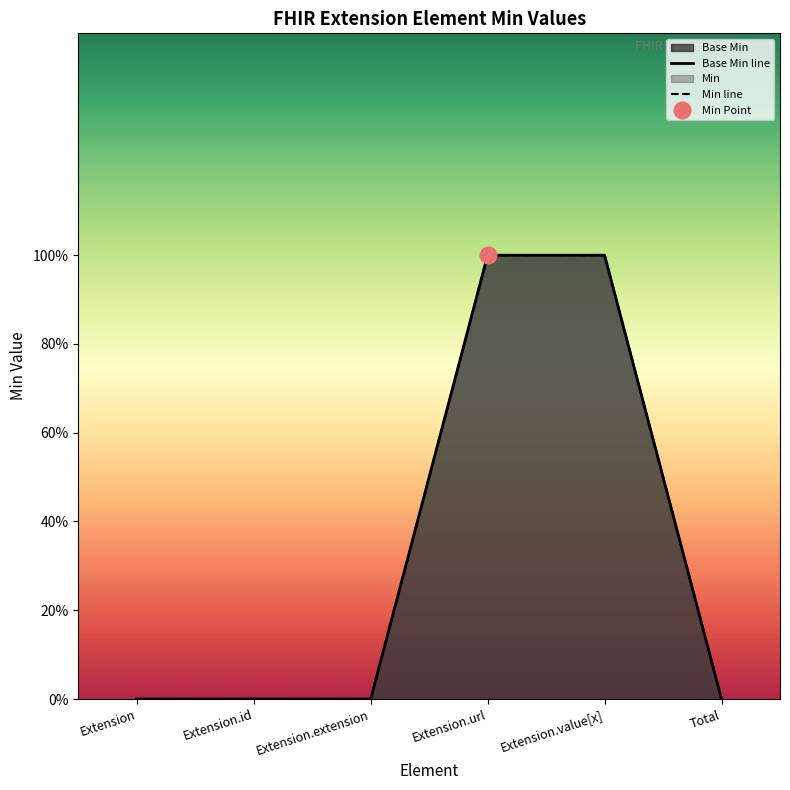

How many lines are shown in the chart?

2